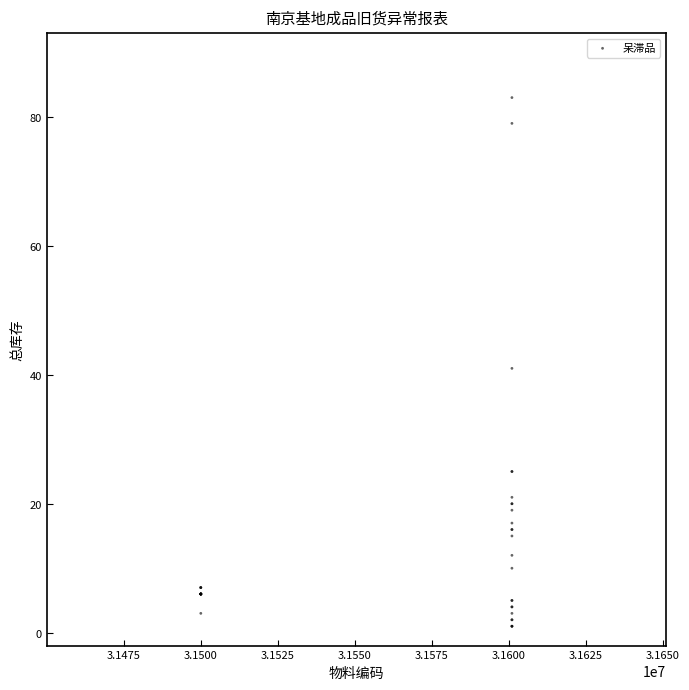

What Y value in the scatter plot is closest to 42?

41